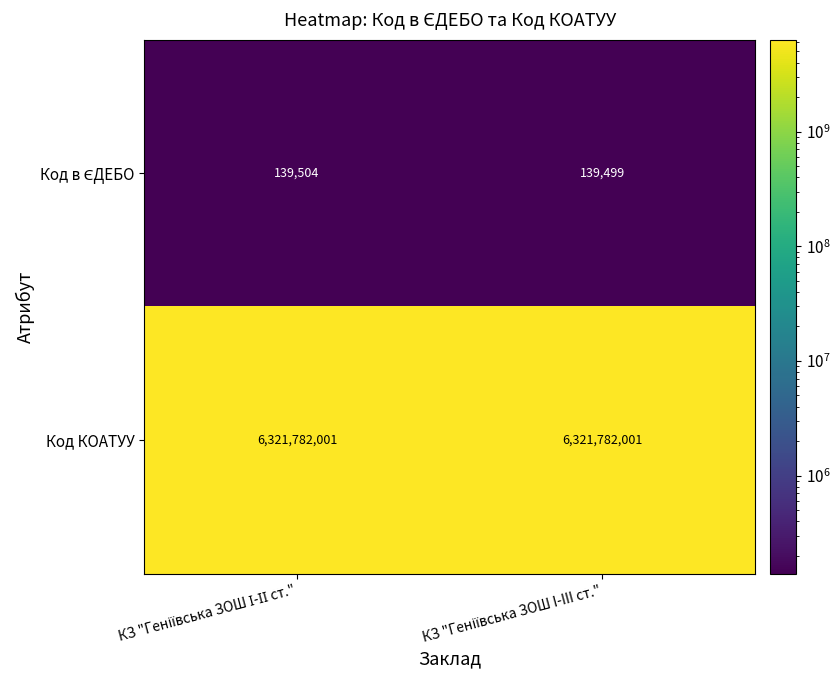

Which series has the largest total across all categories?

Код КОАТУУ